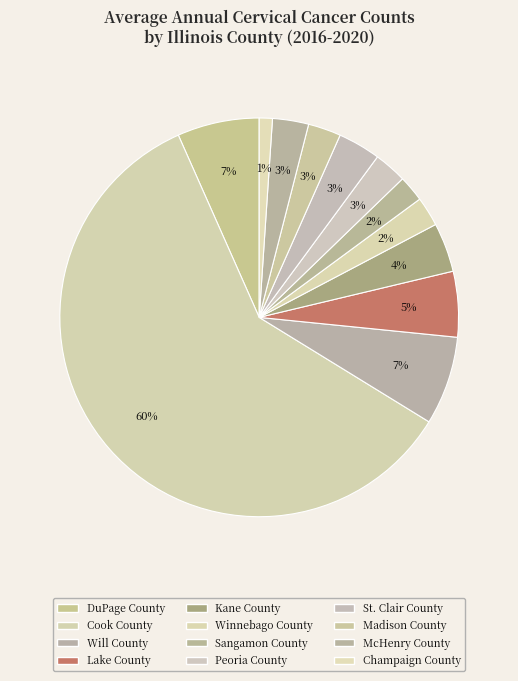

How many segments does this pie chart have?

12